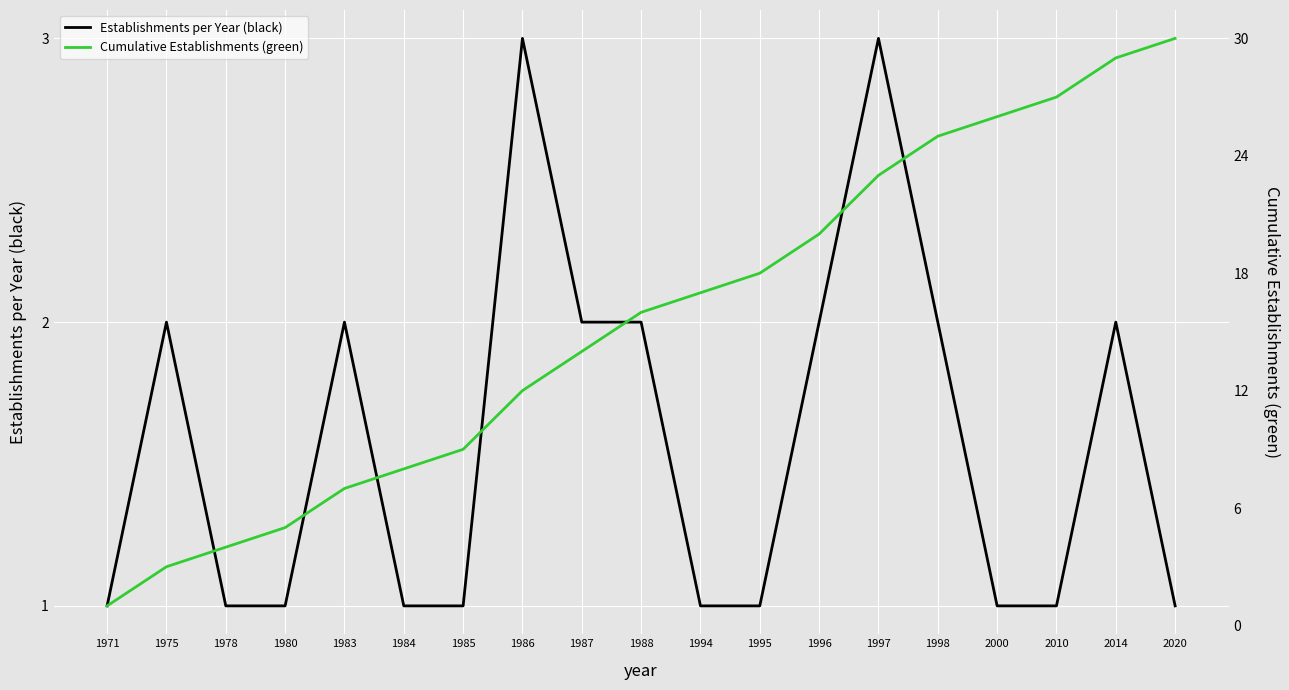

True or false: Cumulative Establishments (green) and Establishments per Year (black) intersect in this chart.

False